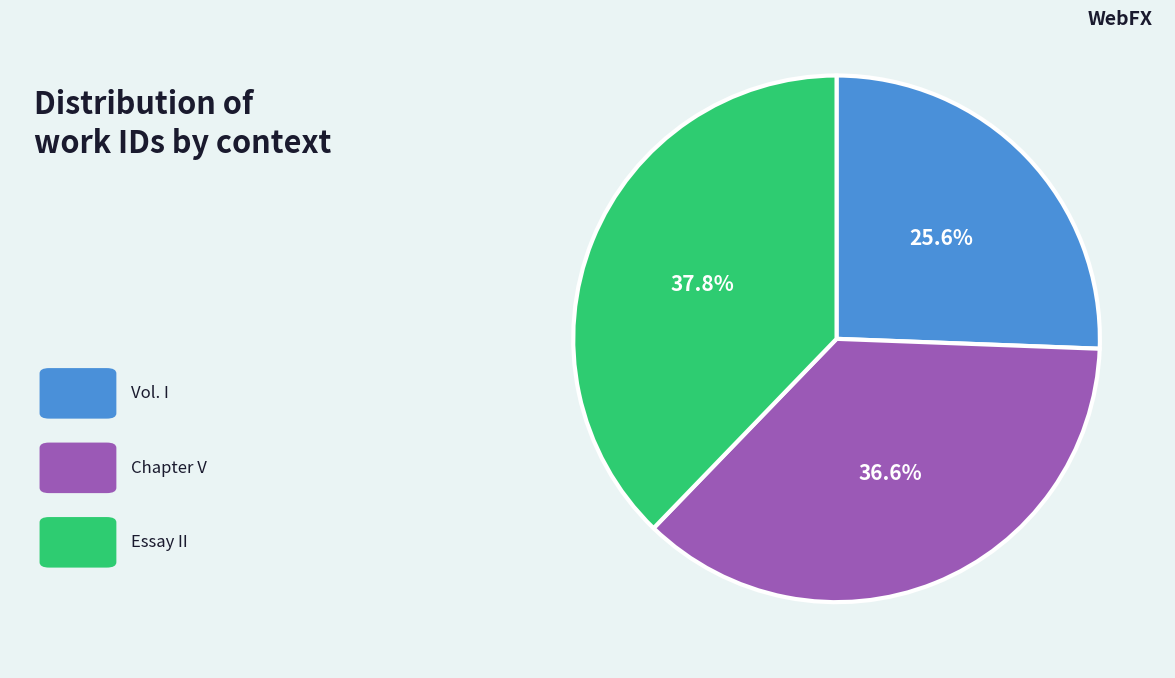

Does any single category account for the majority?

No